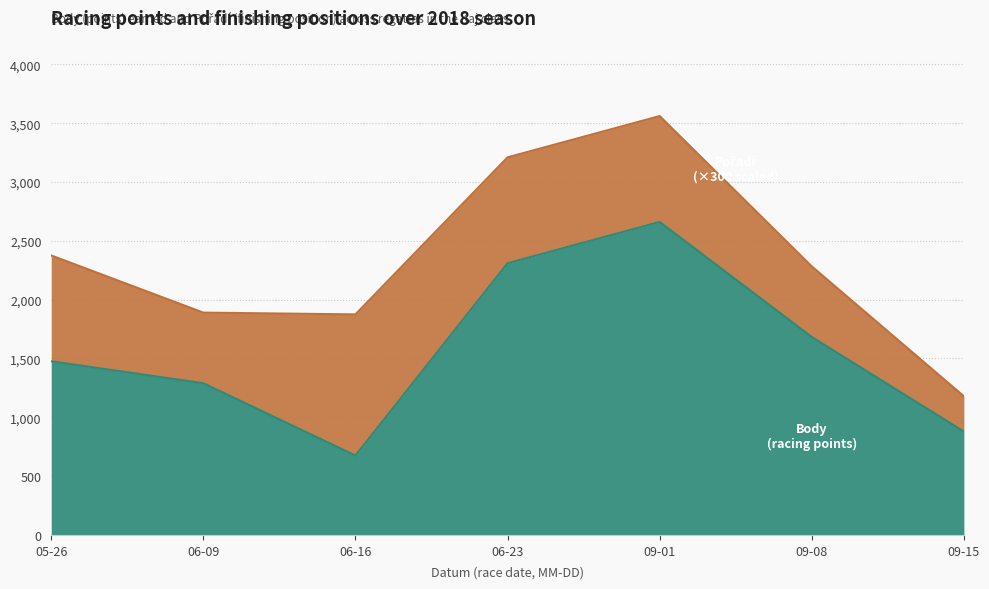

At which category is the sum across all series the highest?

09-01